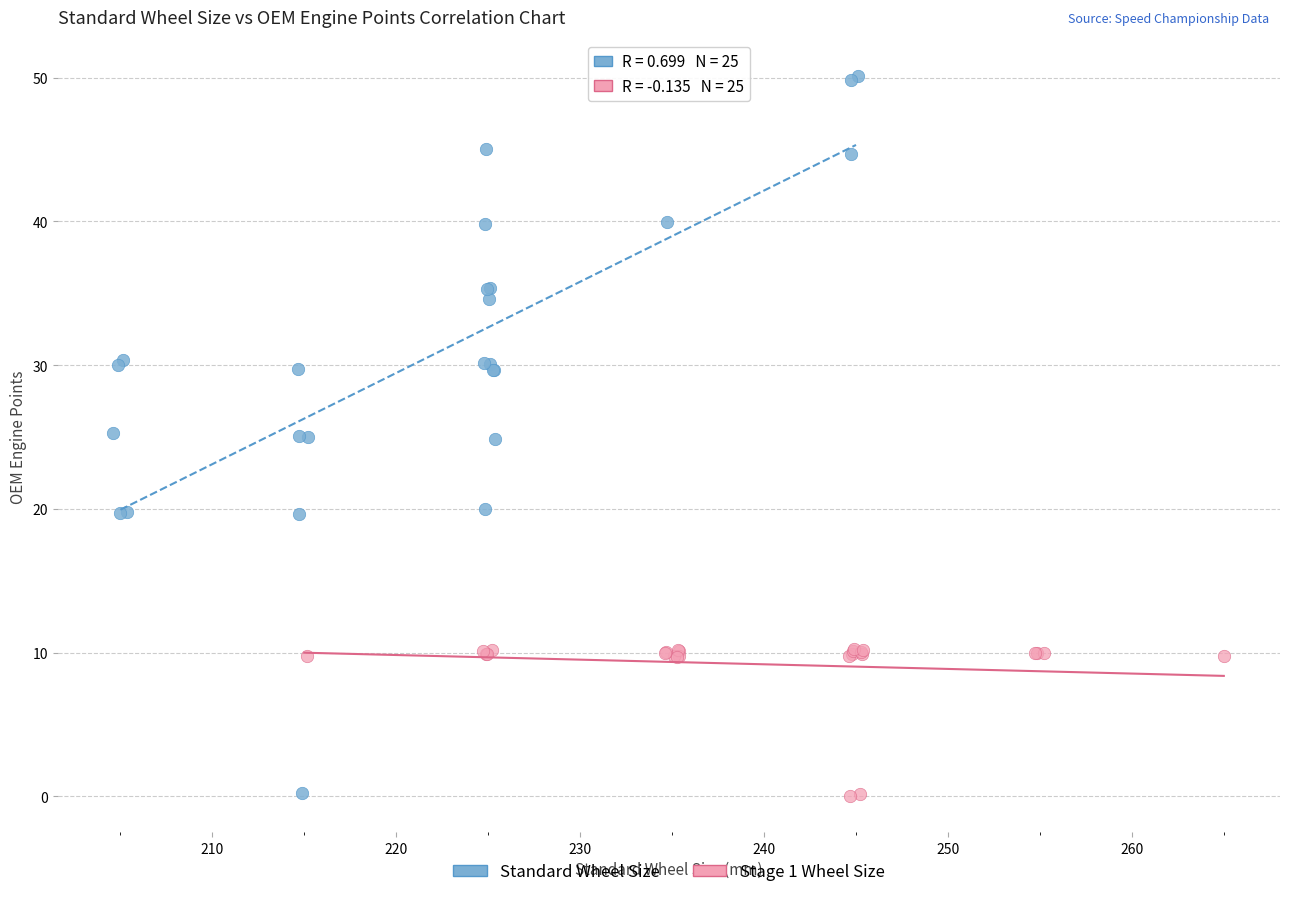

Which series reaches the maximum Y coordinate?

Standard Wheel Size